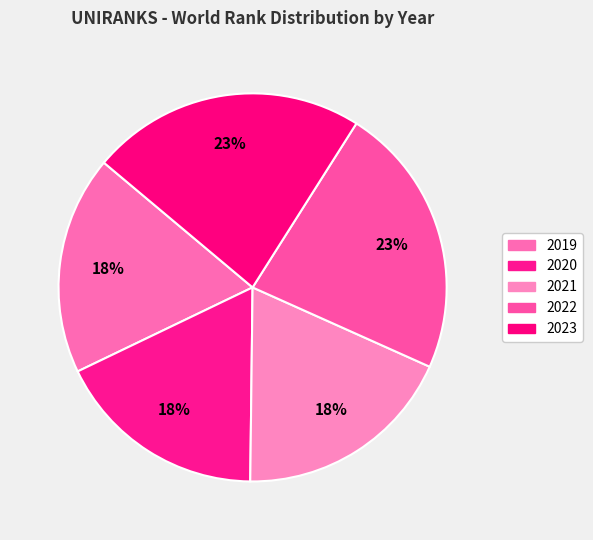

What percentage is the 2020 slice, to the nearest percent?

18%